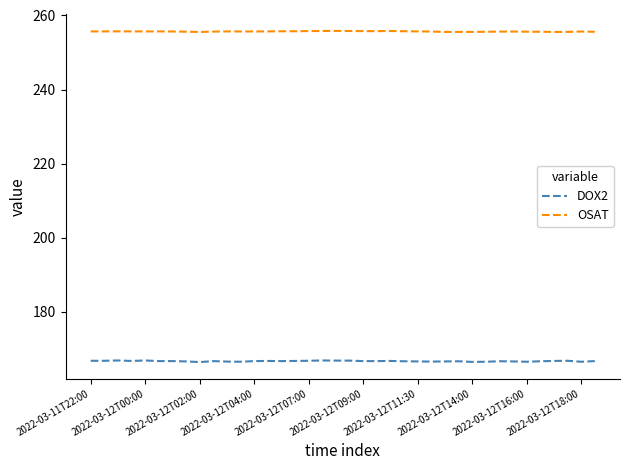

Does the chart have visible grid lines?

No